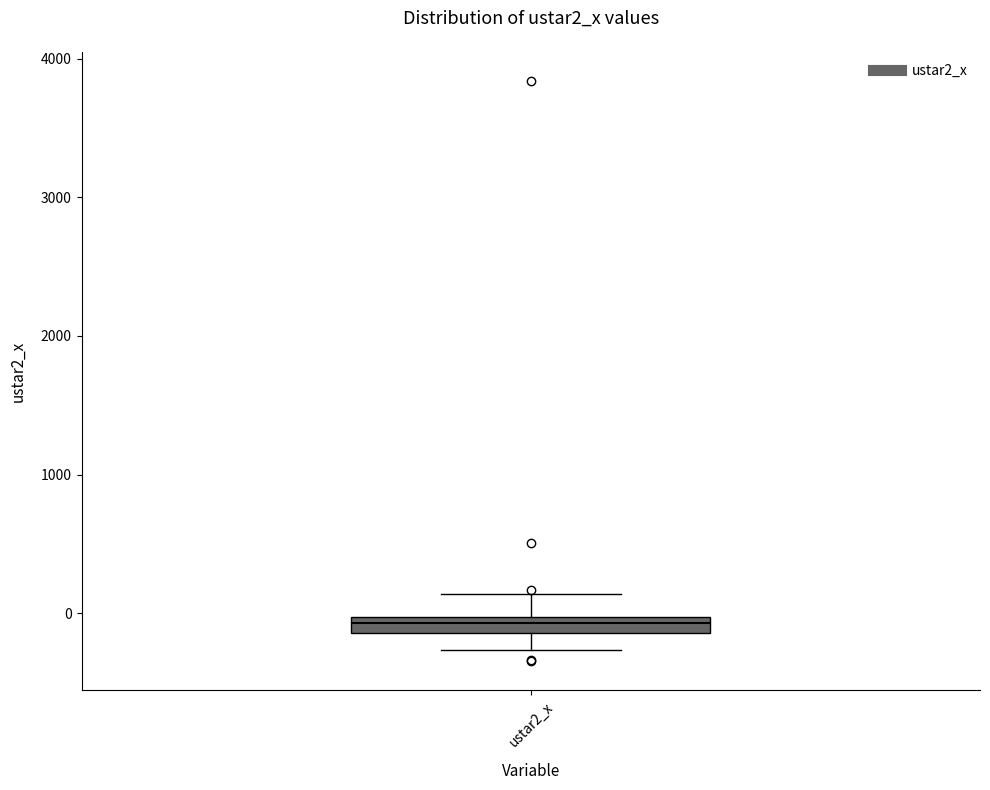

Where is the upper edge of the box for ustar2_x on the y-axis? The values are not printed on the chart, so give them approximately, as read against the axis.

0